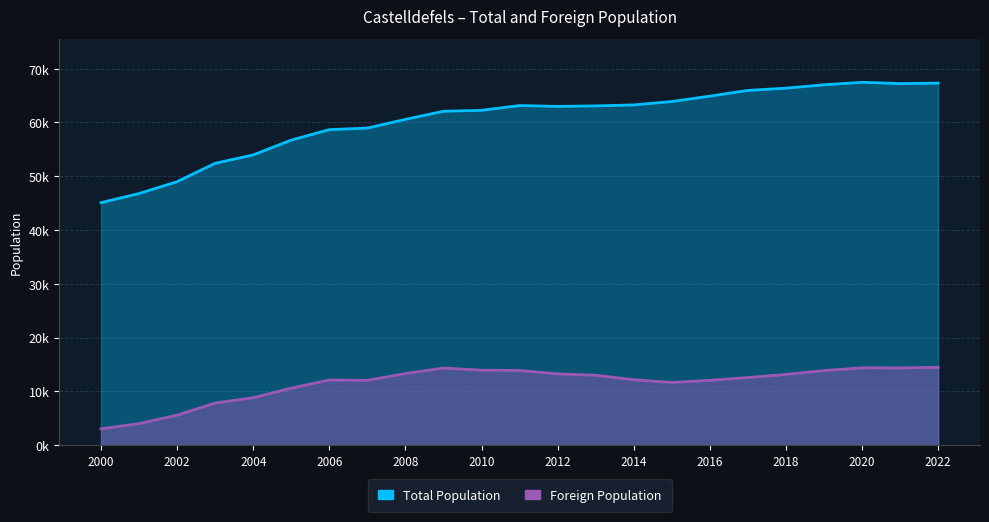

Does the chart have visible grid lines?

Yes